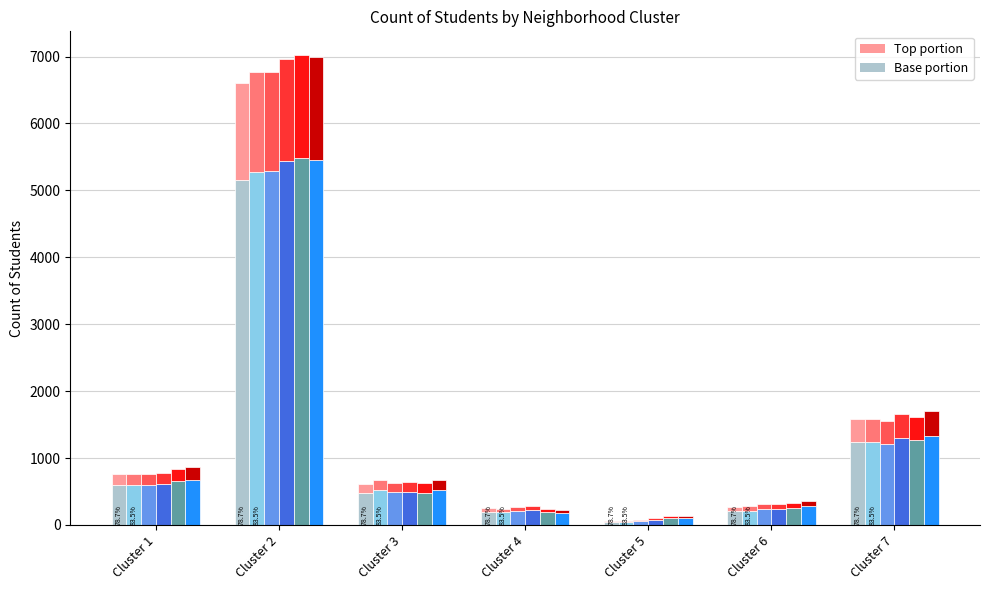

What is the sum of the SY14-15 values at Cluster 6 and Cluster 4?

403.3